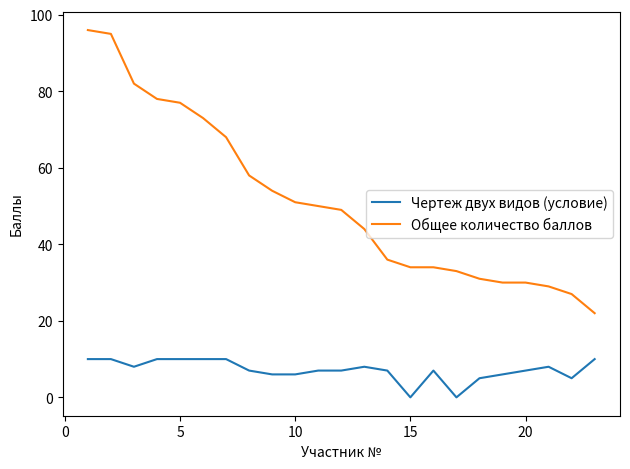

What is the maximum value for Чертеж двух видов (условие)?

10